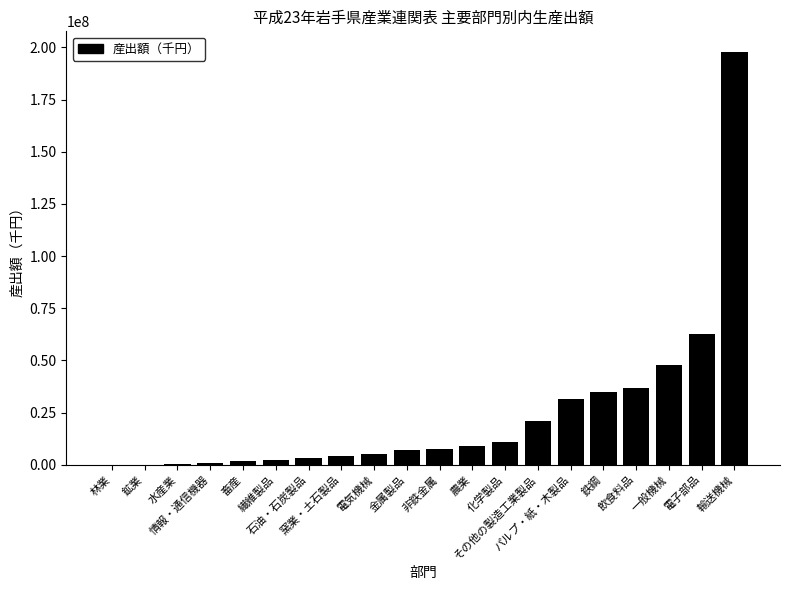

What is the difference between the values at パルプ・紙・木製品 and 非鉄金属?

23746062